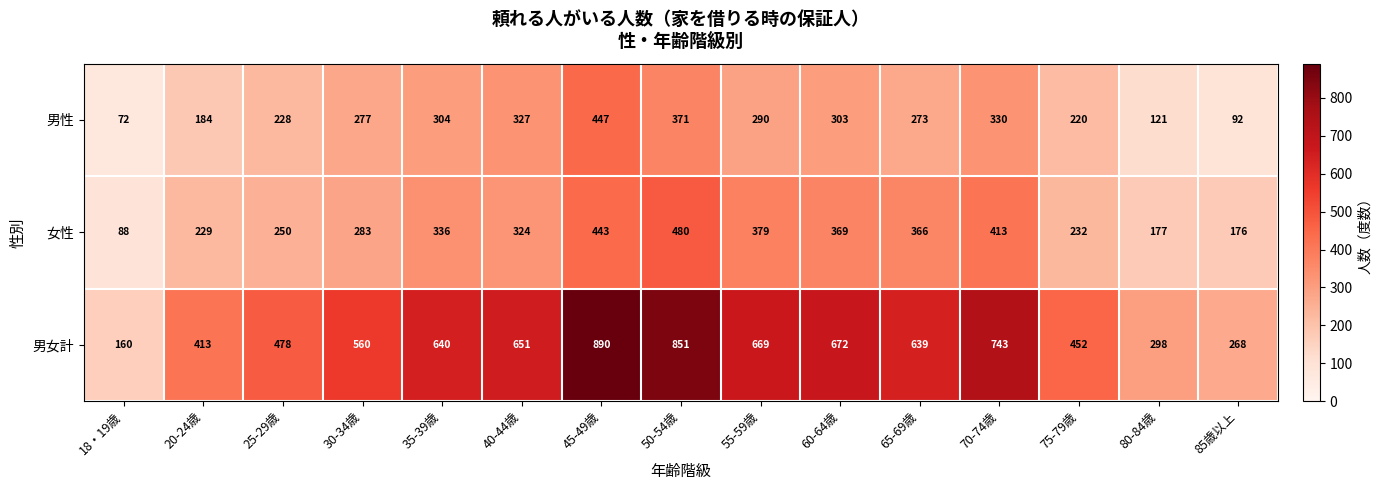

Rank the series by their maximum value, from lowest to highest.

男性, 女性, 男女計